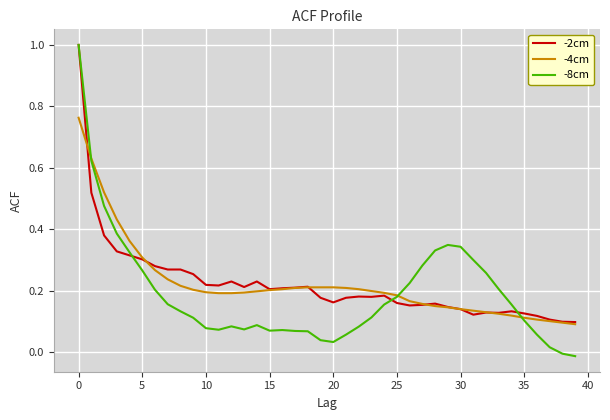

Which series has the largest range (max minus min)?

-8cm